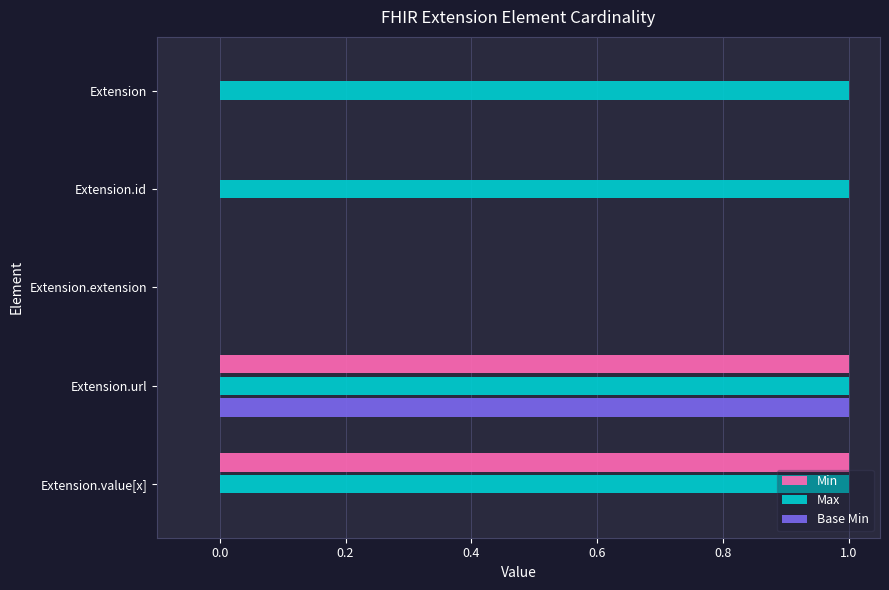

How many distinct data groups are displayed?

3